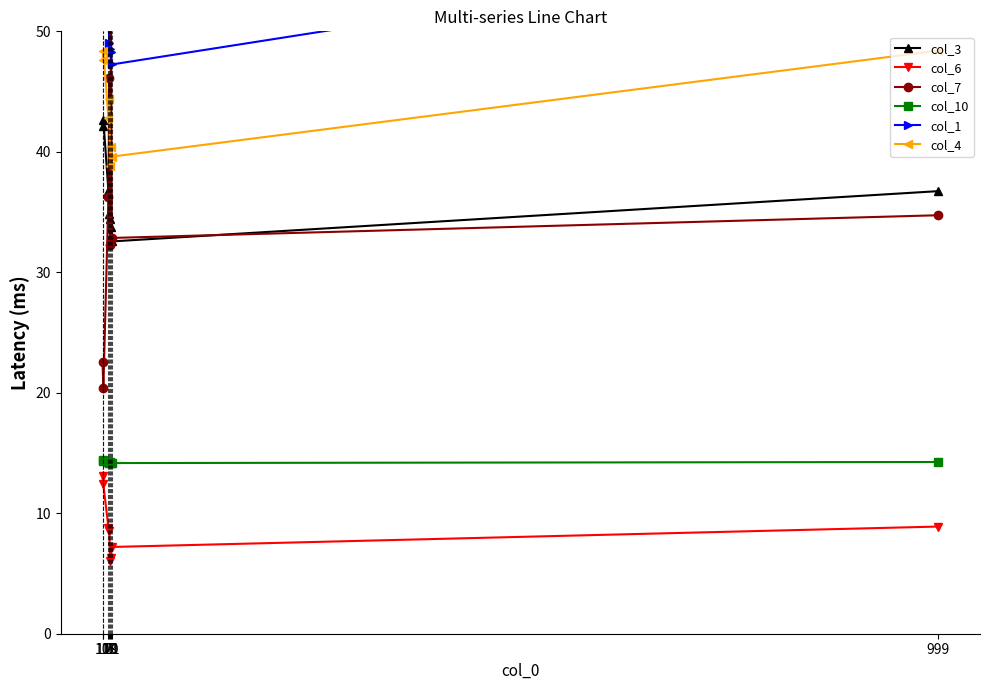

At which category does col_6 reach its first local valley?

19